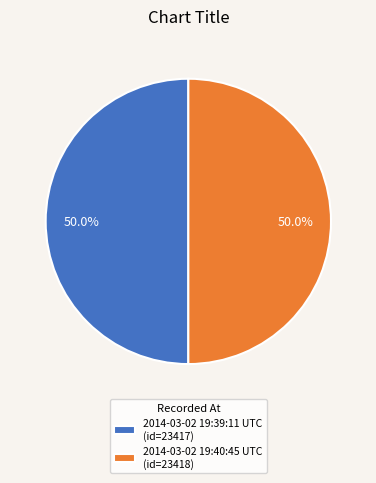

The 2014-03-02 19:39:11 UTC slice represents 64% of the pie. True or false?

False